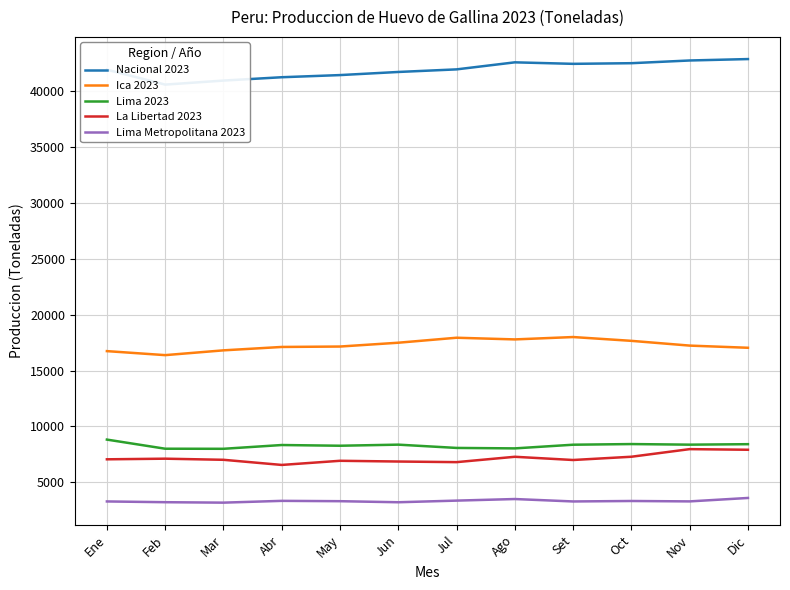

What is the smallest value displayed?

3171.4